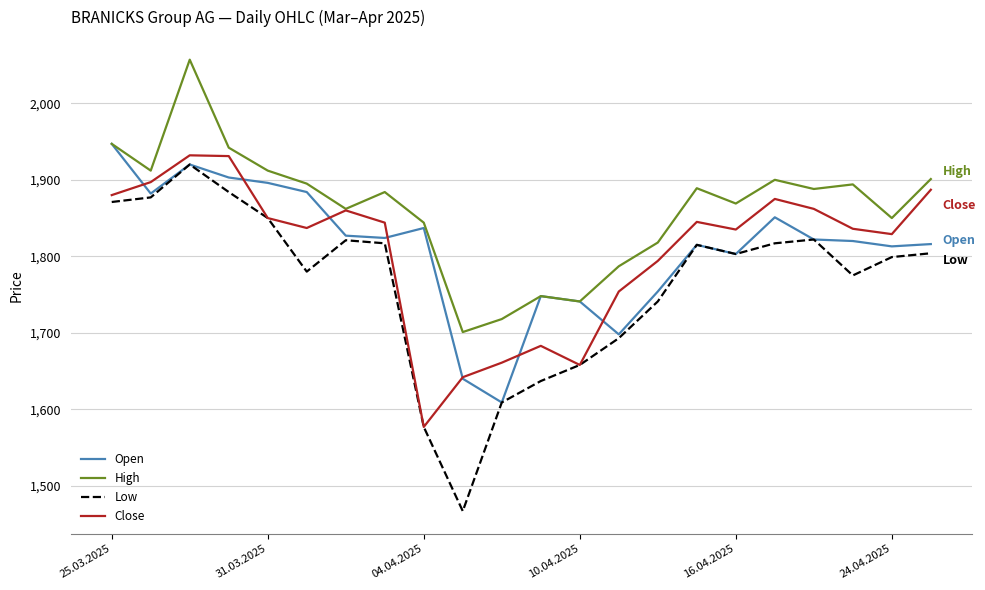

Which series has the largest range (max minus min)?

Low